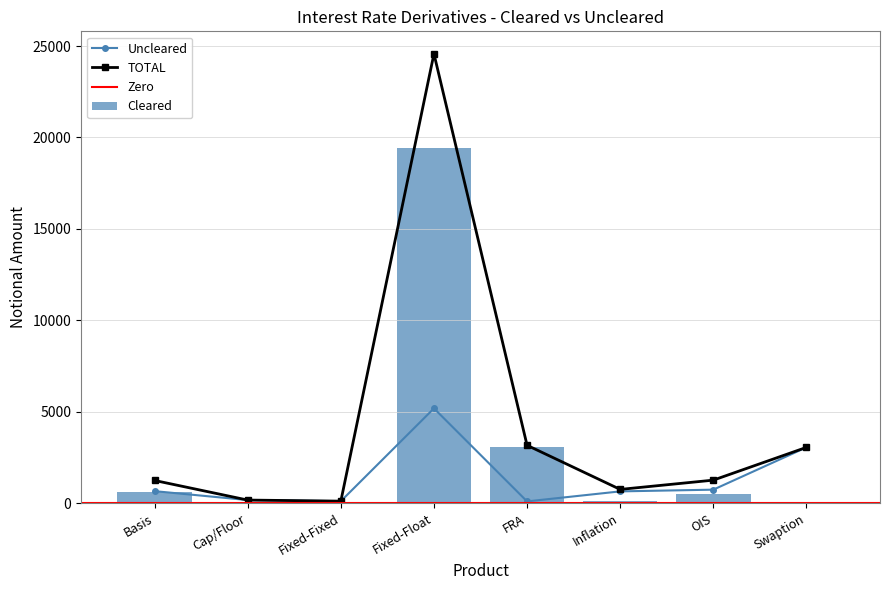

How many groups of bars are there?

8